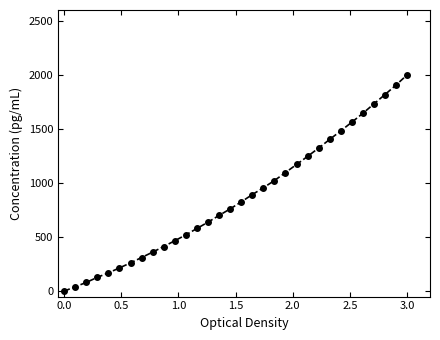

Reading right to left, extract all data points from this chart.

2000.0	1906.6	1818.3	1732.3	1645.1	1562.7	1482.6	1403.5	1323.6	1246.6	1171.5	1097.1	1022.9	956.4	892.9	825.7	761.0	700.4	638.3	579.9	520.8	466.5	412.8	361.3	311.0	261.6	214.9	169.1	127.7	80.5	40.6	0.0